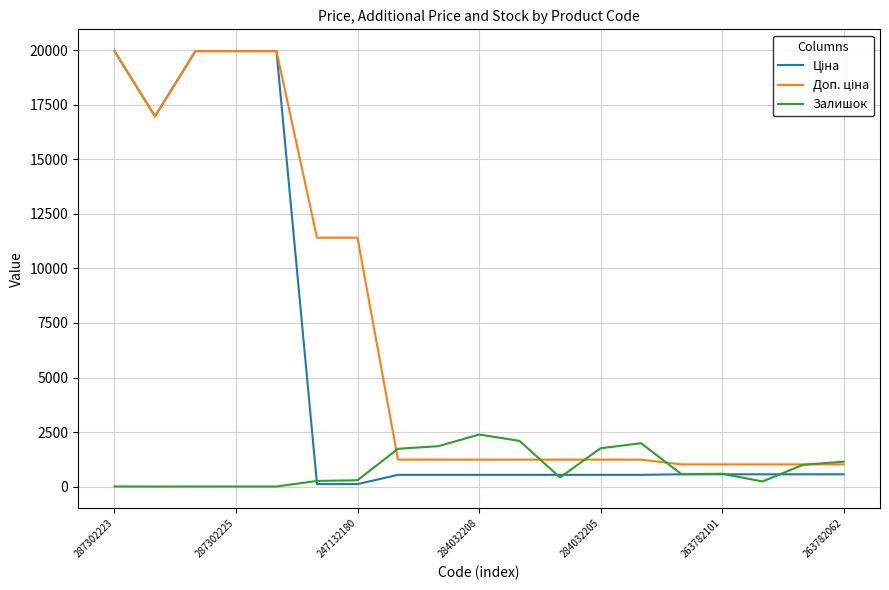

What is the maximum value shown in the chart?

19964.2